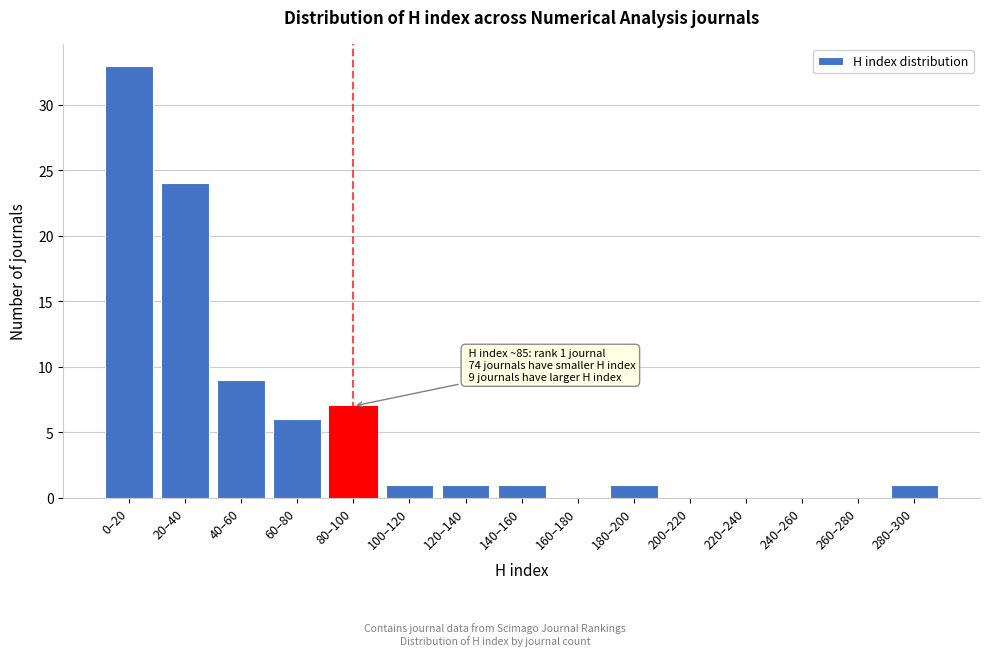

Reading left to right, list all the values displayed in this chart.

0–20=33	20–40=24	40–60=9	60–80=6	80–100=7	100–120=1	120–140=1	140–160=1	160–180=0	180–200=1	200–220=0	220–240=0	240–260=0	260–280=0	280–300=1